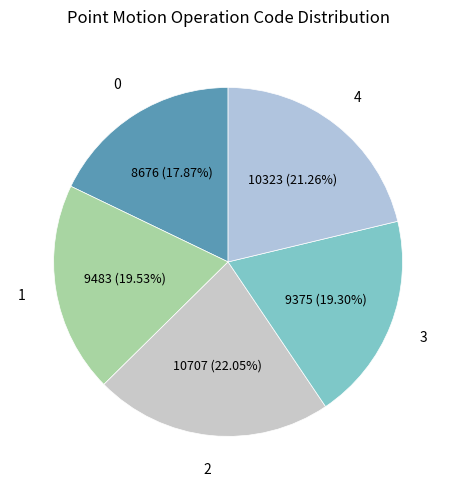

How many segments does this pie chart have?

5